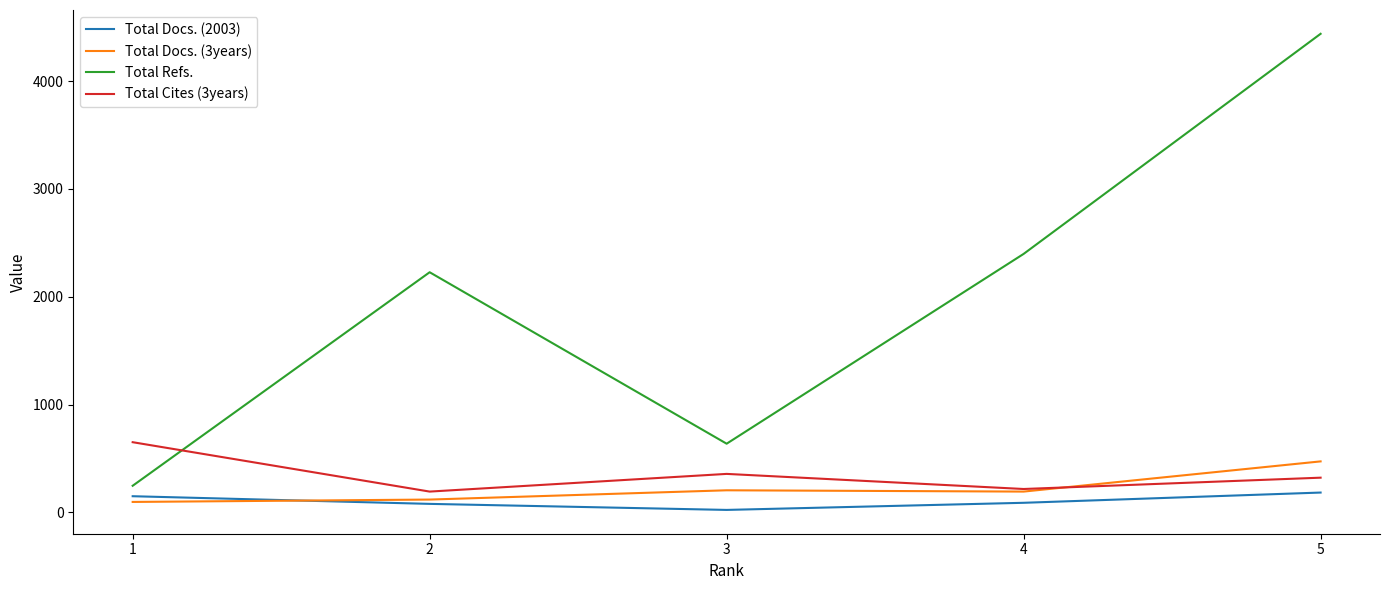

How many categories are shown in the chart?

5